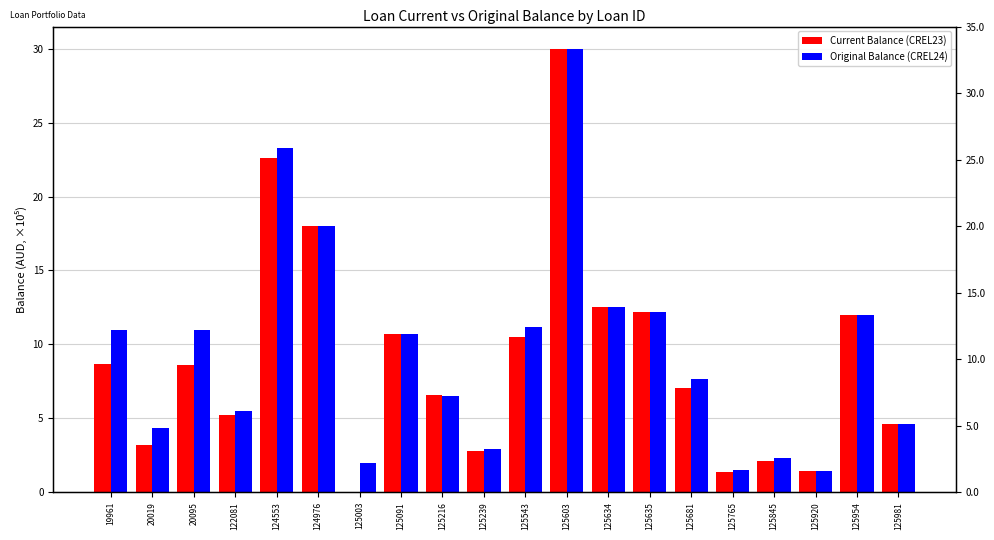

The Original Balance (CREL24) series shows 6.5 at 125216. True or false?

True